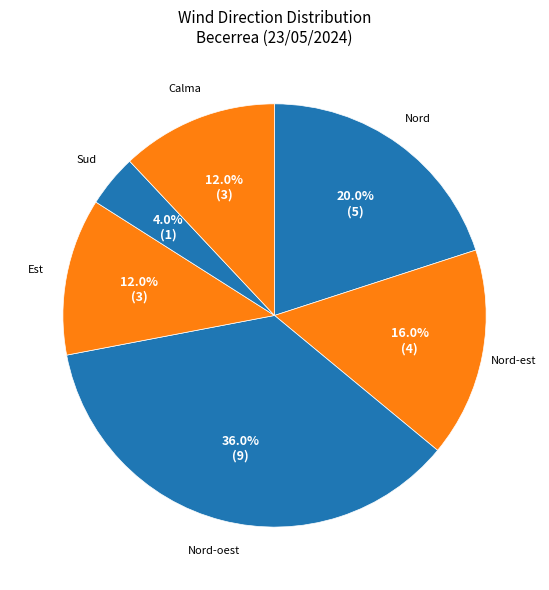

Is Est the majority of the pie?

No